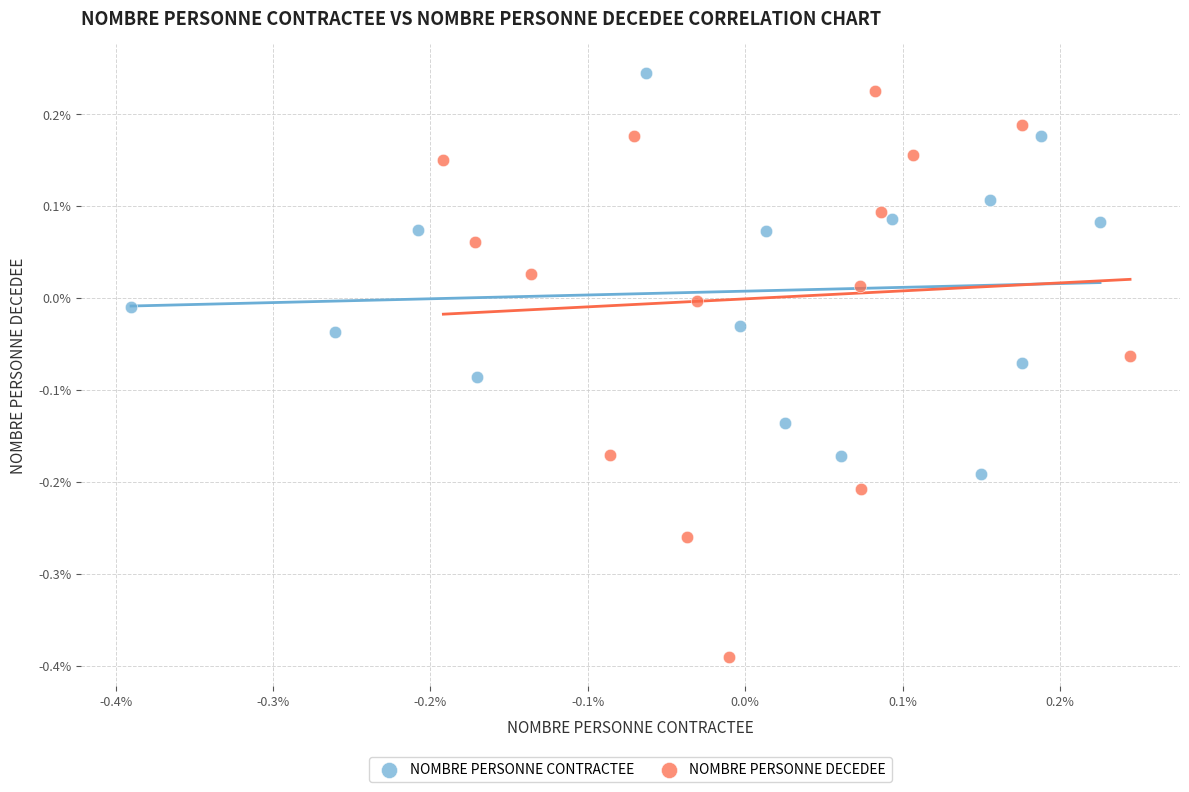

Which series reaches the maximum Y coordinate?

NOMBRE PERSONNE CONTRACTEE